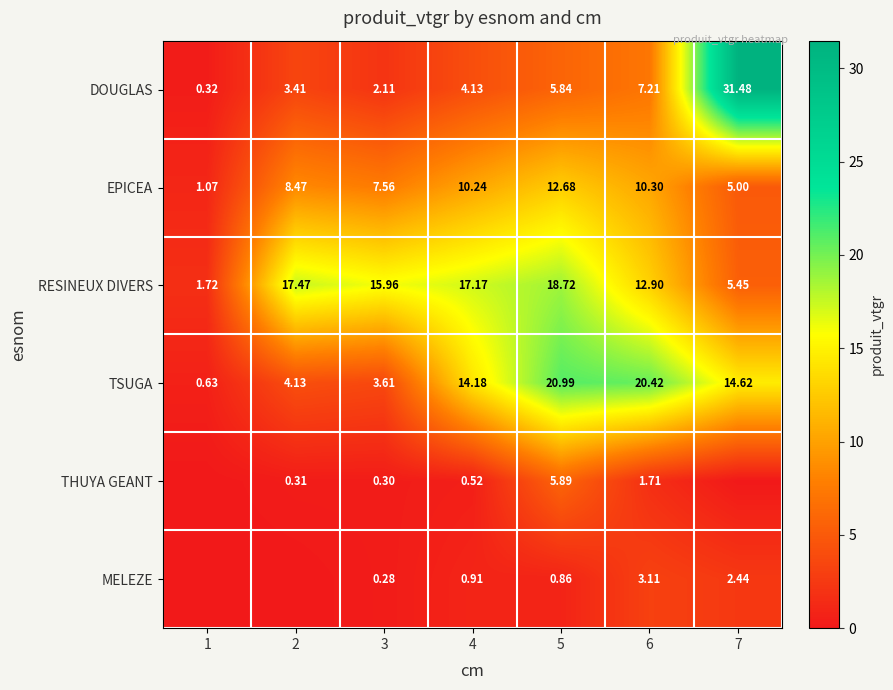

Which label corresponds to the smallest value in the chart?

1